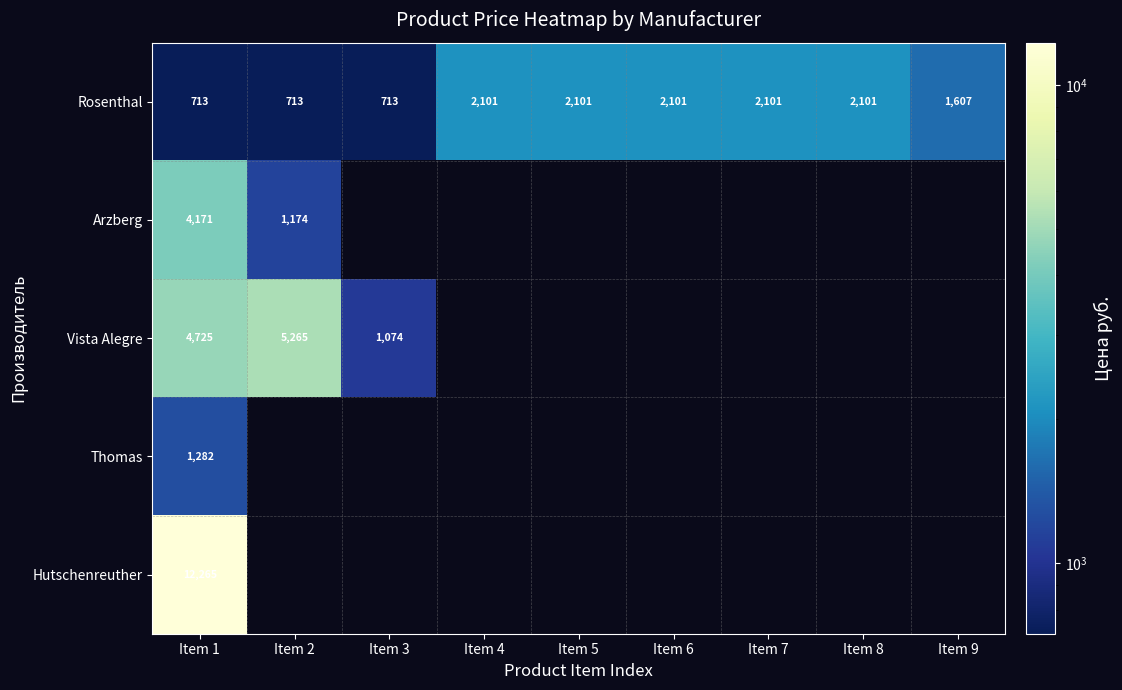

The Rosenthal series shows 713 at Item 1. True or false?

True